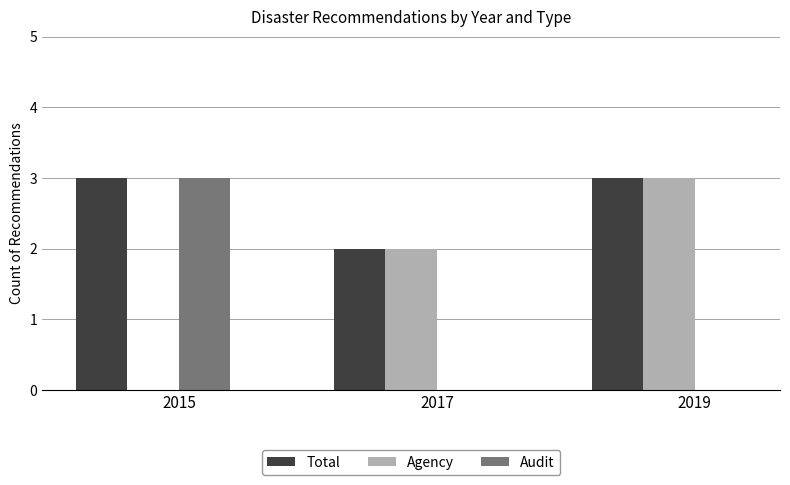

How many distinct data groups are displayed?

3